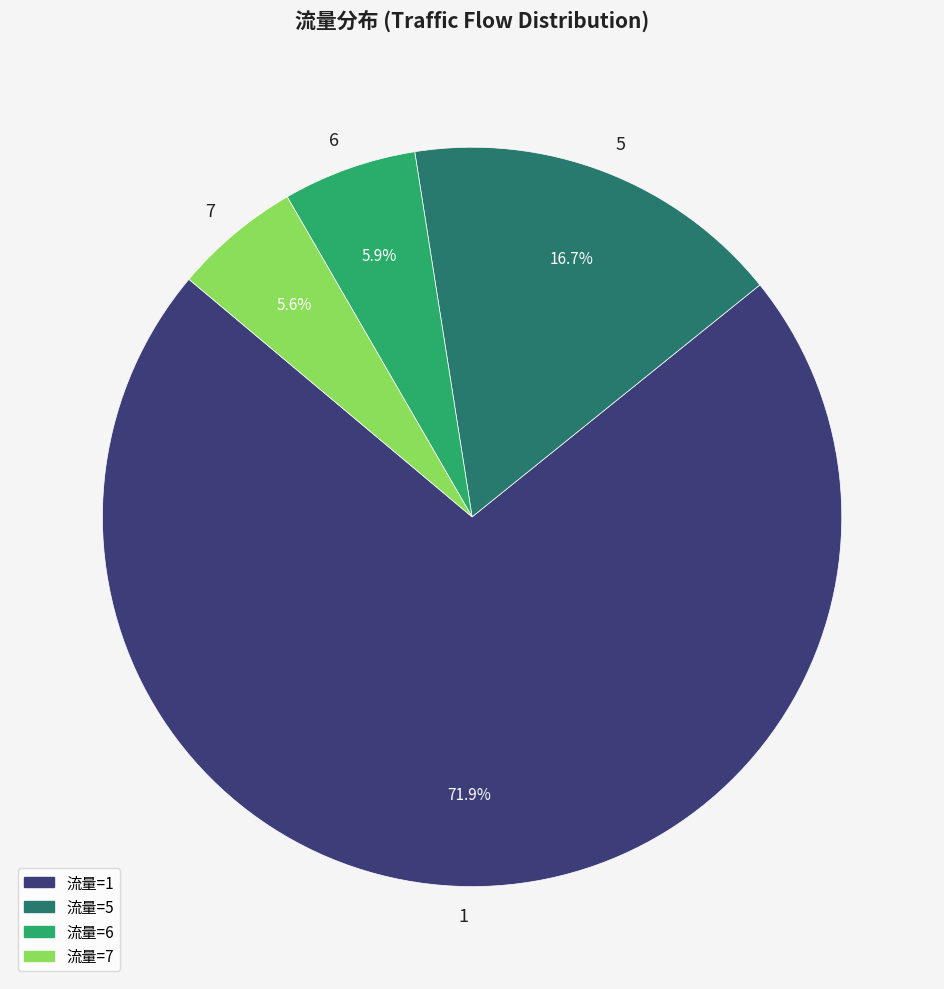

Is the sum of 5 and 1 greater than half?

Yes